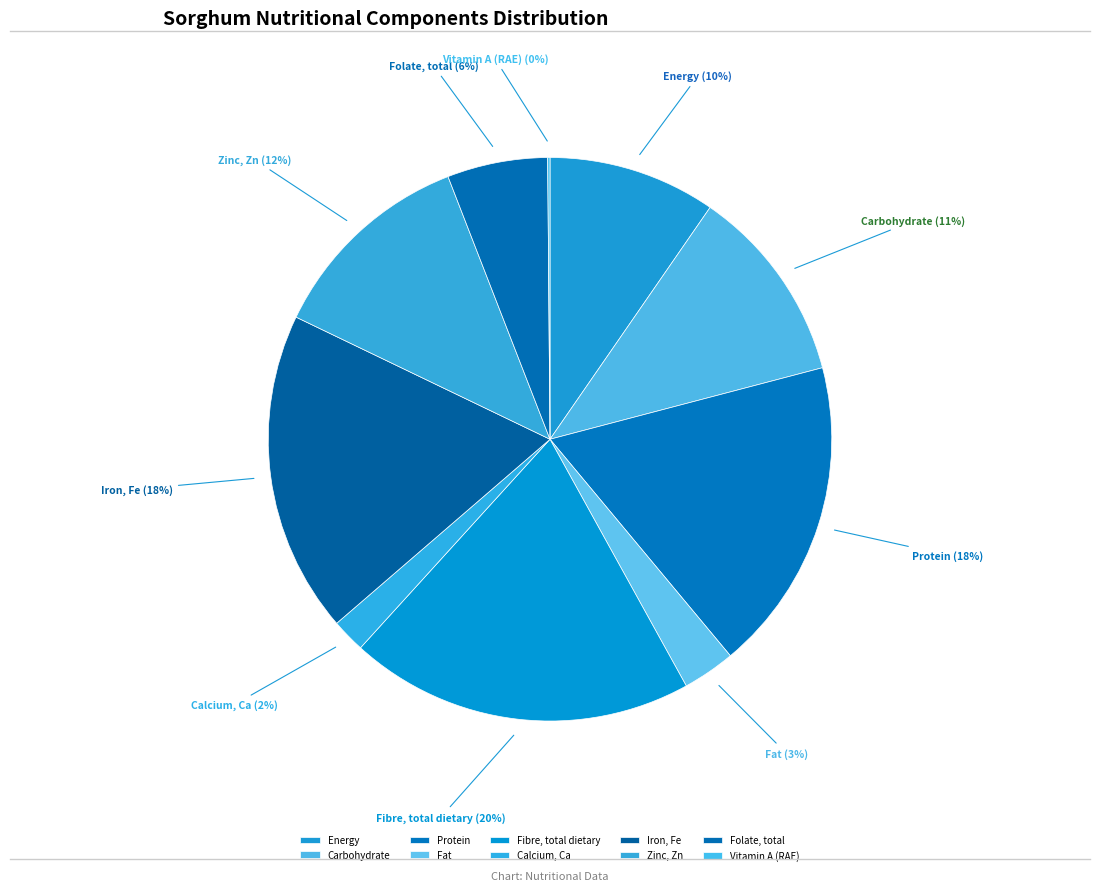

Approximately how many times larger is the value at Fat compared to Carbohydrate?

0.3